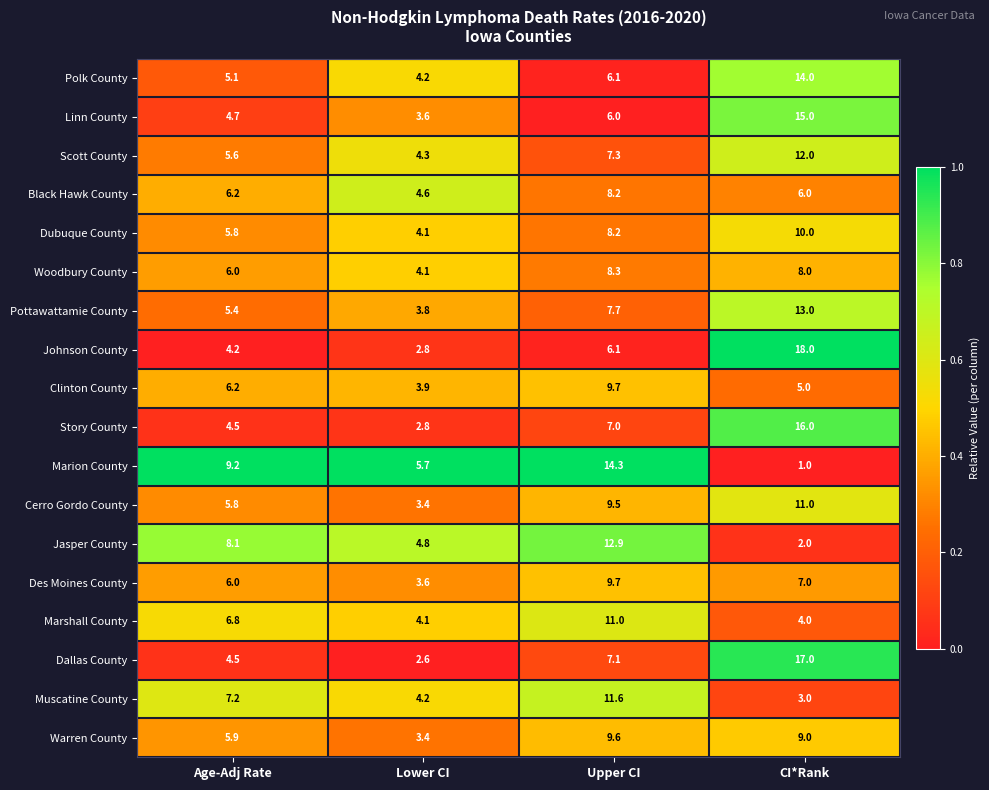

List the labels in order of Johnson County value, smallest first.

Lower CI, Age-Adj Rate, Upper CI, CI*Rank